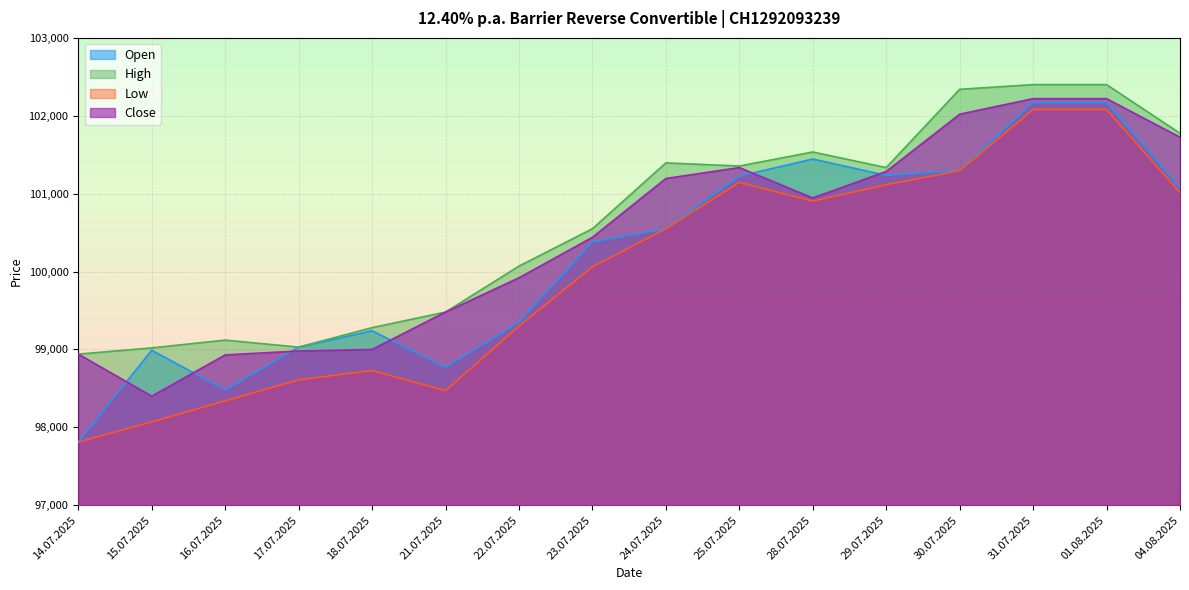

The value of Open at 24.07.2025 is 132325. True or false?

False